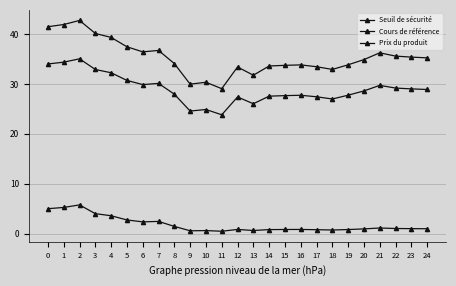

Is this an area chart (filled region under the line)?

No